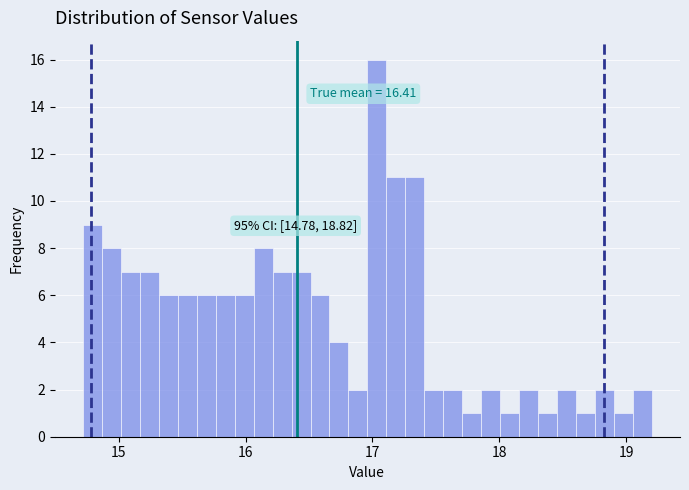

Read against the x-axis, roughly where is the centre of the tallest bar?

17.0